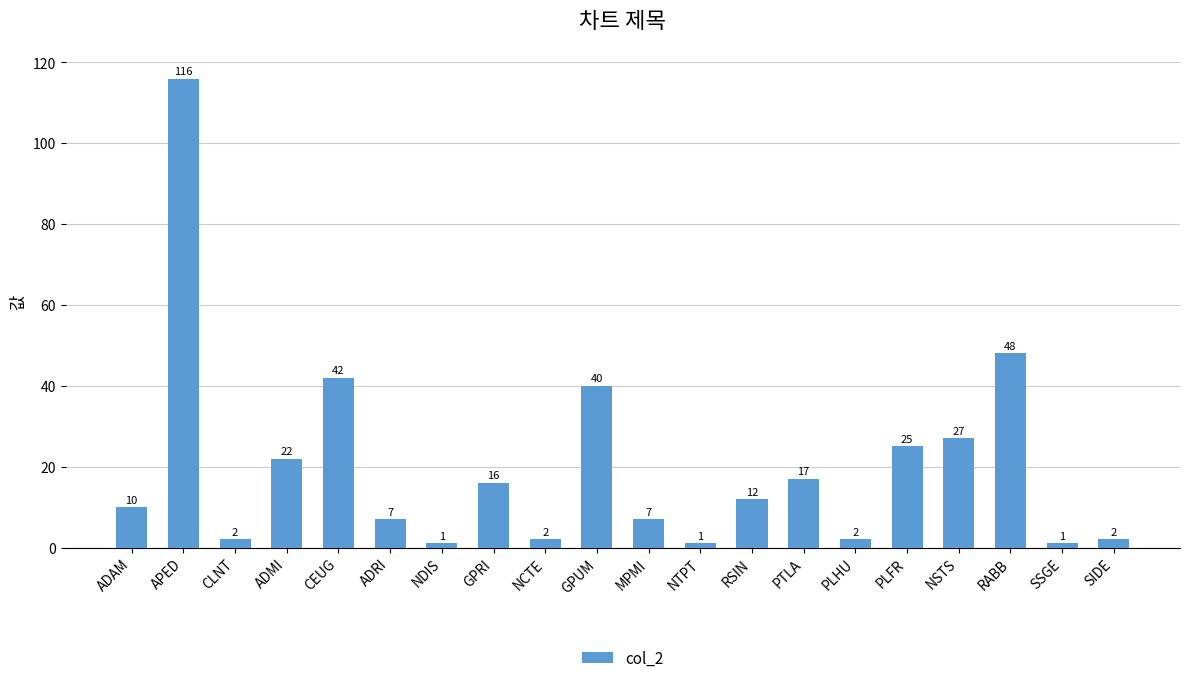

True or false: the data shows 62 at CEUG.

False